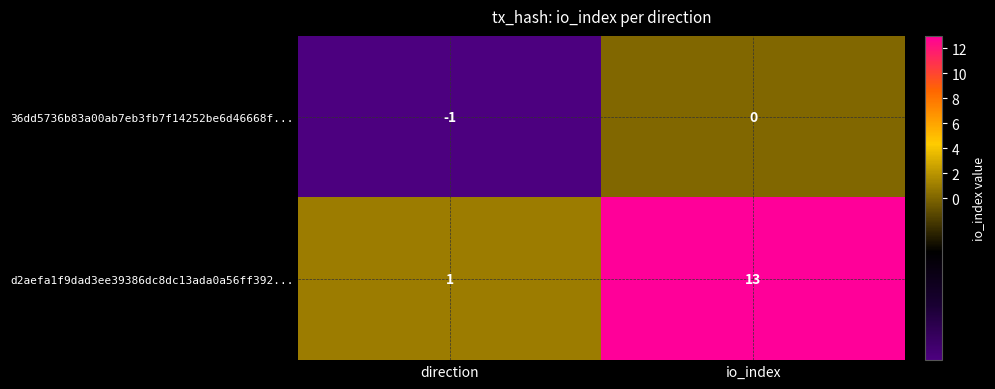

Where is 36dd5736b83a00ab7eb3fb7f14252be6d46668f... nearest to the value 0?

io_index